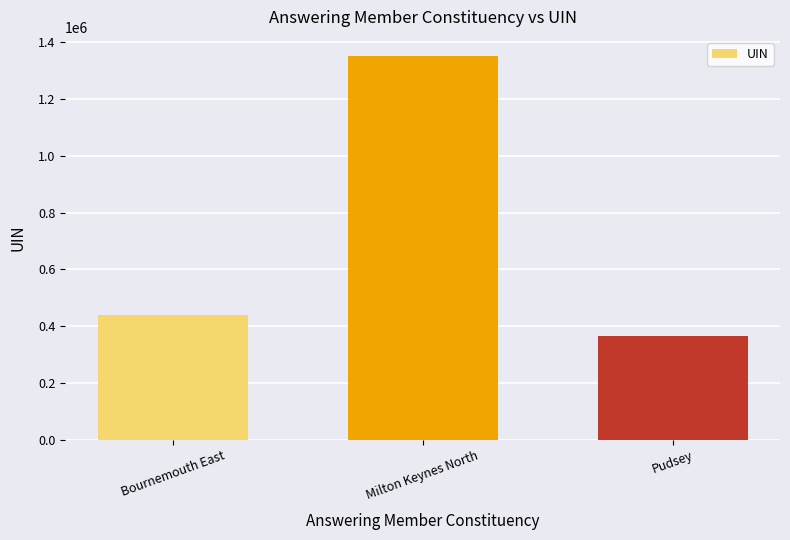

What is the greatest value displayed?

1351236